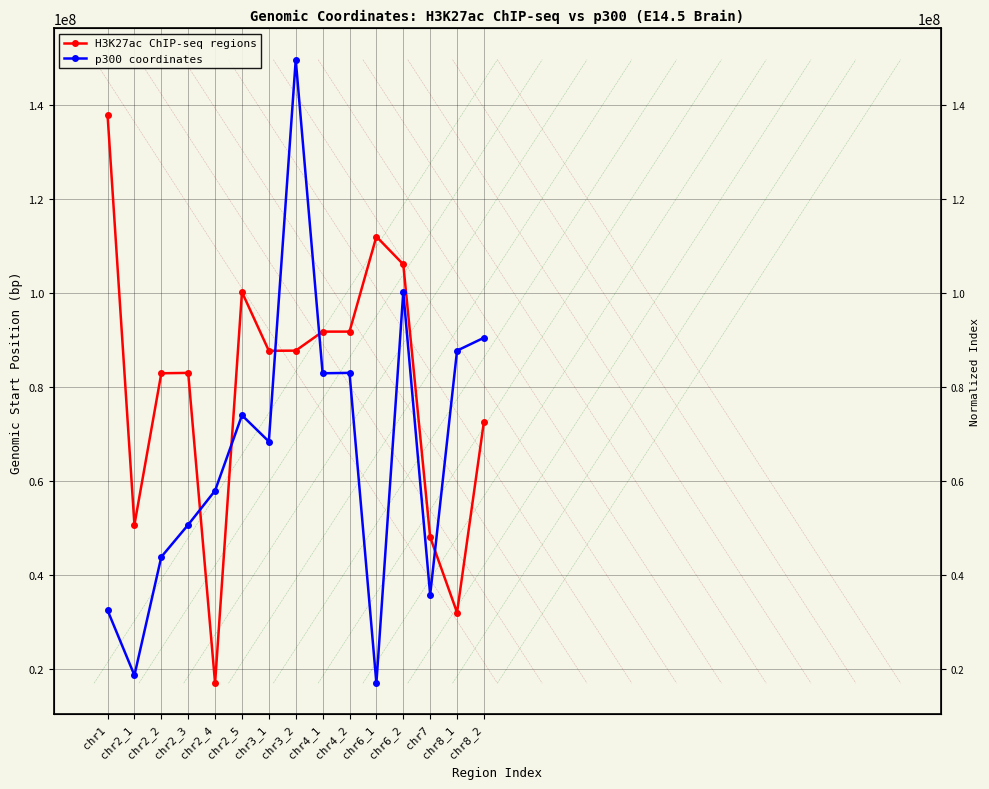

What is the label of the 2nd point from the left?

chr2_1